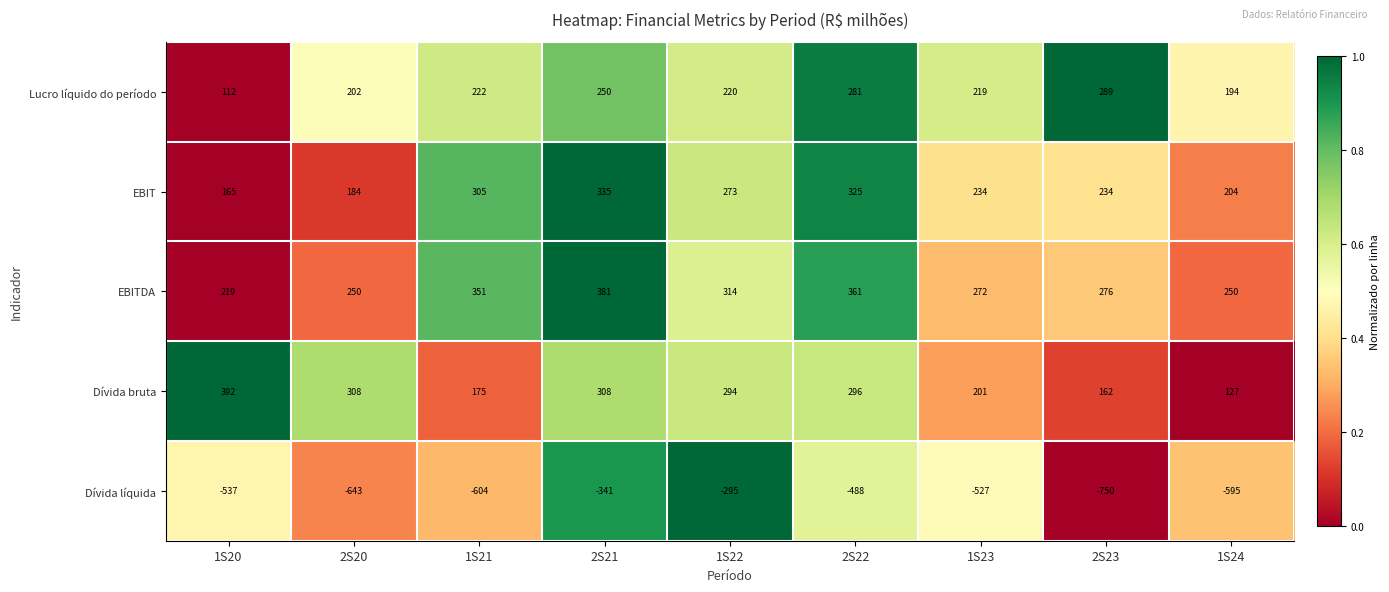

What is the maximum value shown in the chart?

392